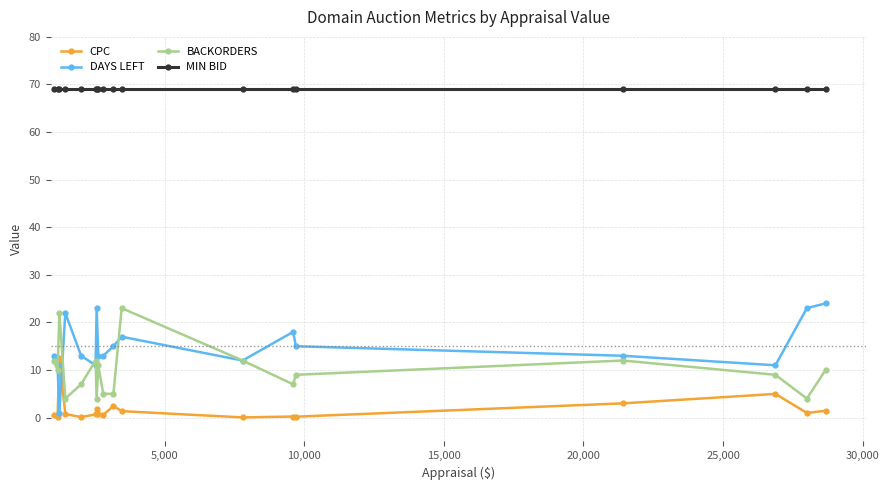

Which series has the largest total across all categories?

MIN BID